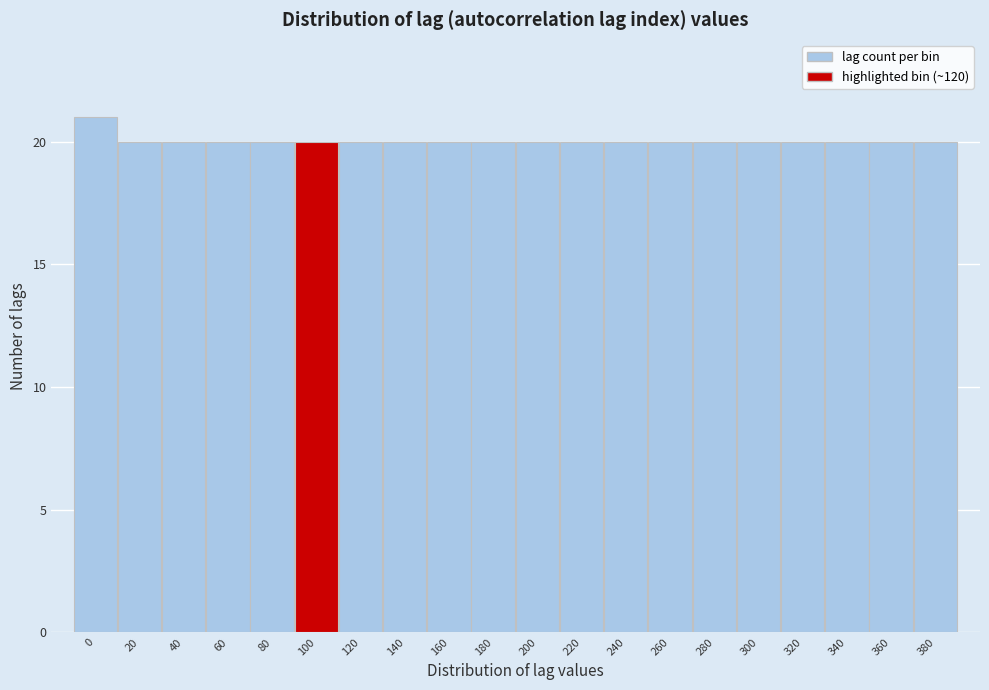

Reading left to right, list all the values displayed in this chart.

21	20	20	20	20	20	20	20	20	20	20	20	20	20	20	20	20	20	20	20